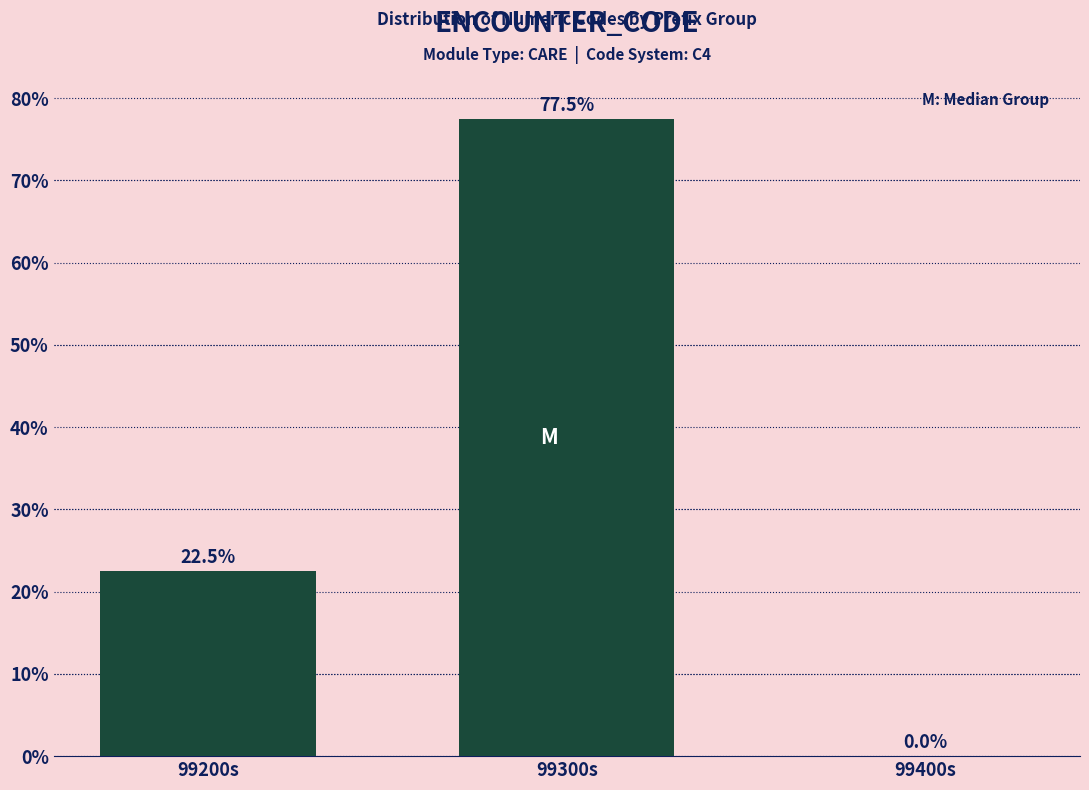

Reading left to right, transcribe all the data shown in this chart.

99200s=22.5	99300s=77.5	99400s=0.0